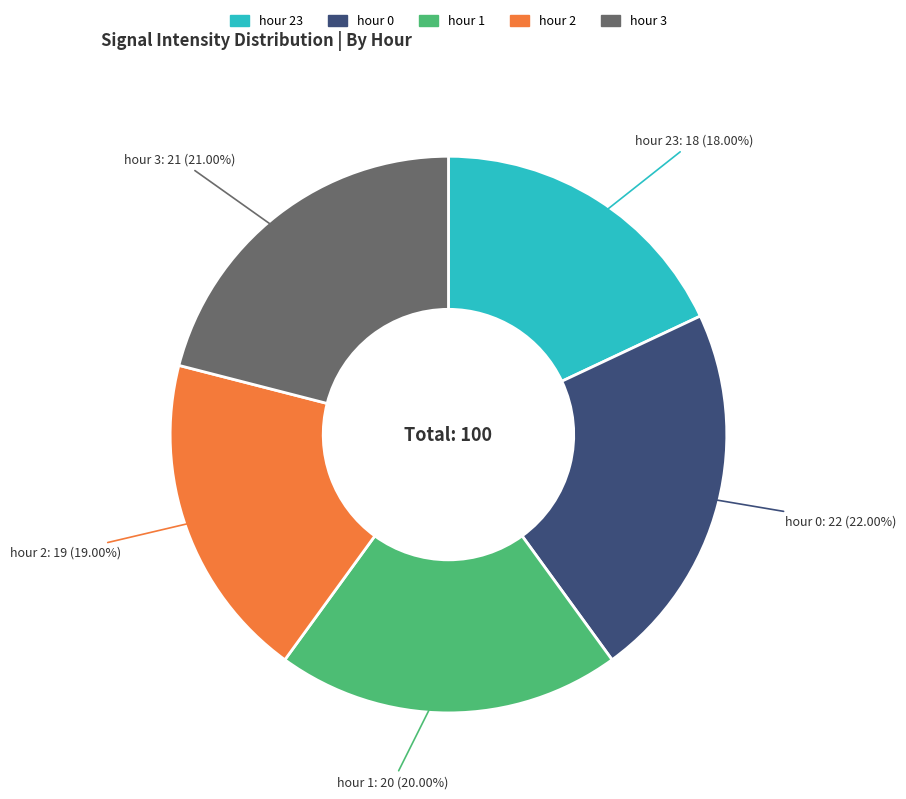

Is there a majority slice in this chart?

No